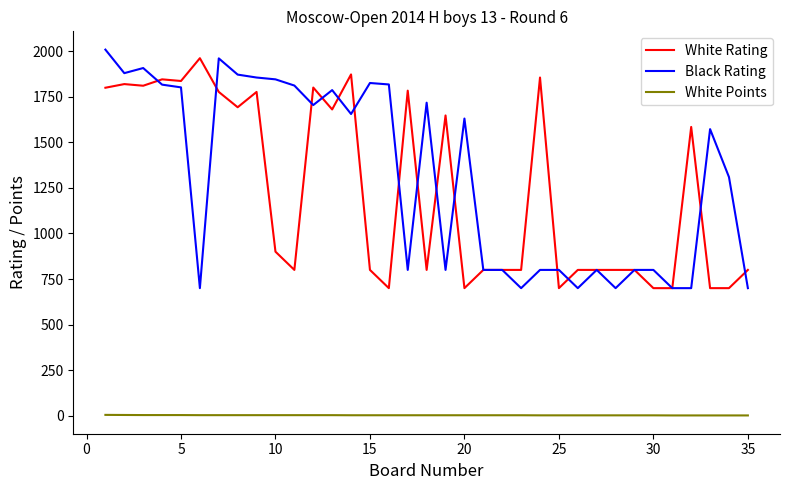

What is the sum of all Black Rating values?

45868.0